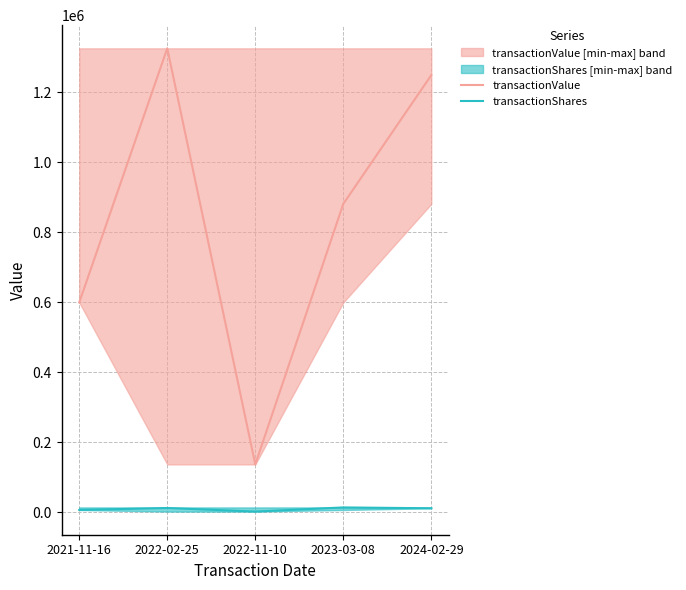

Which series has the largest total across all categories?

transactionValue